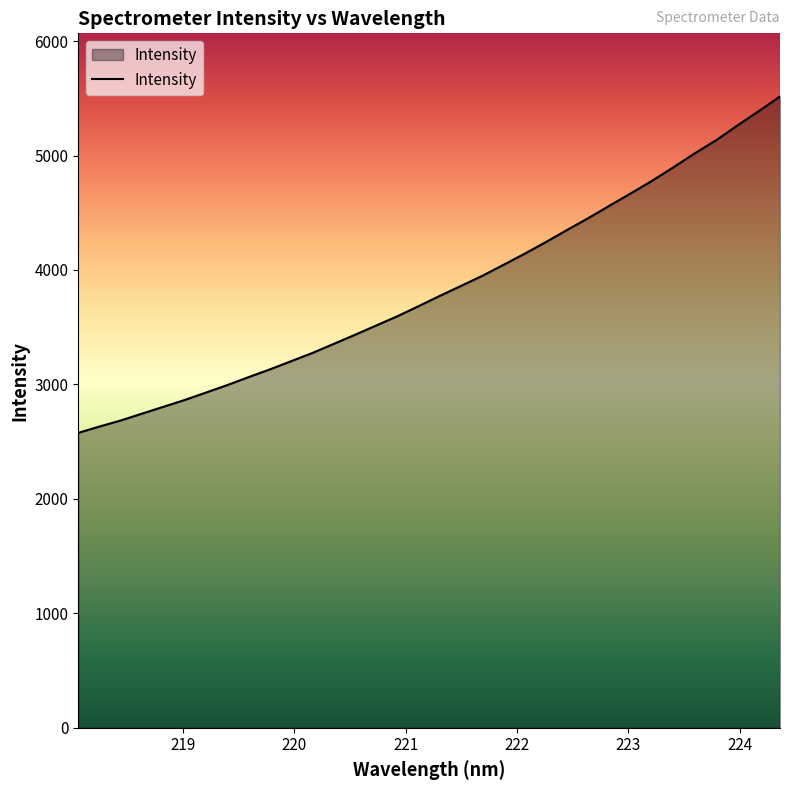

What is the minimum value shown in the chart?

2576.8